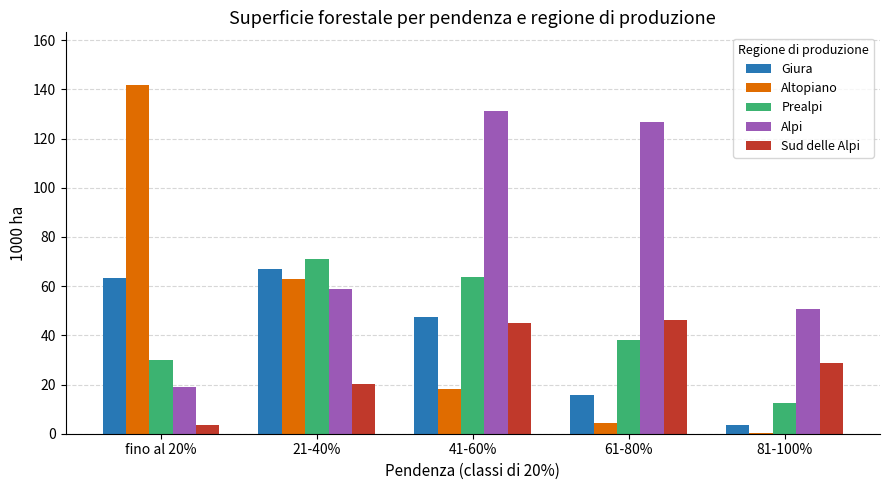

The value of Altopiano at 41-60% is 7.6. True or false?

False